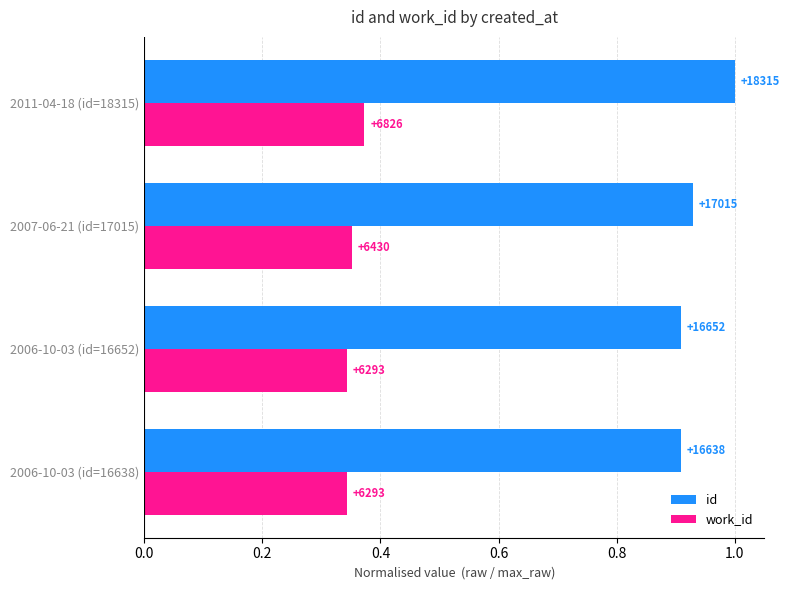

Which series has the largest total across all categories?

id